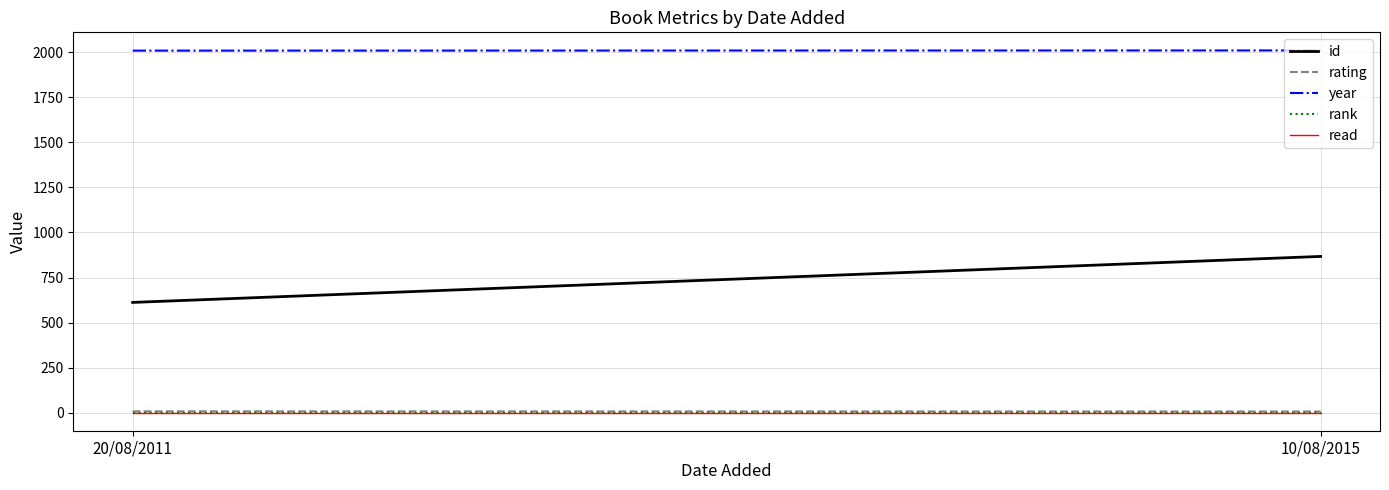

At how many categories does at least one series exceed 452?

2